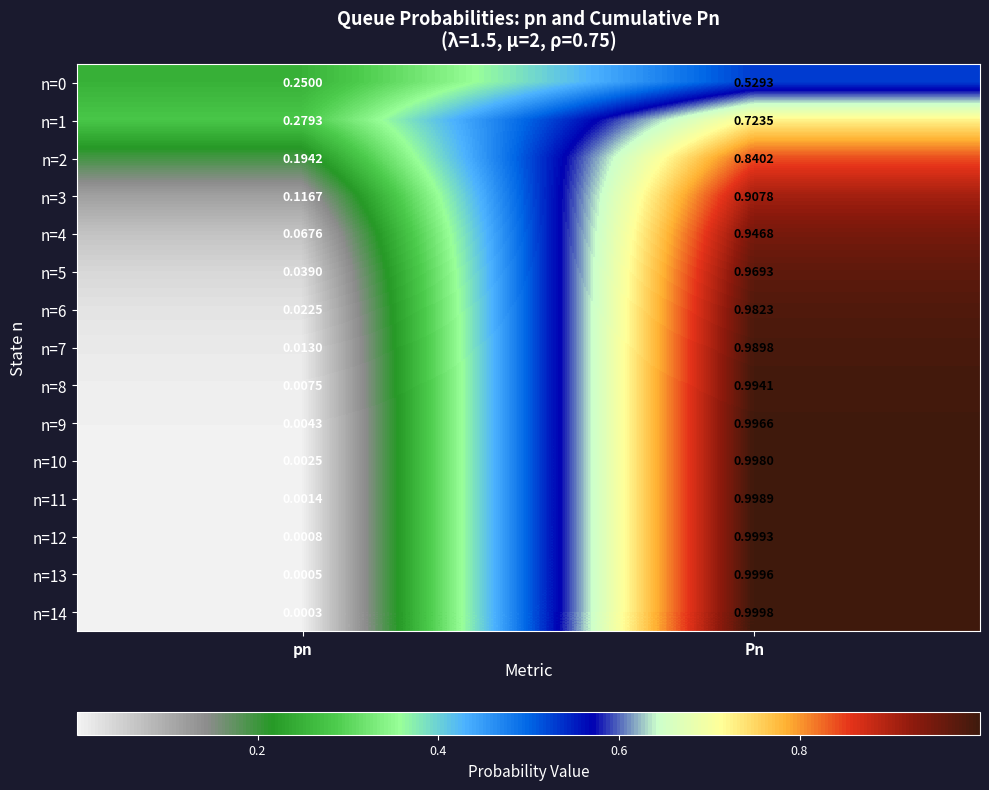

Which series changed the most between pn and Pn?

n=14